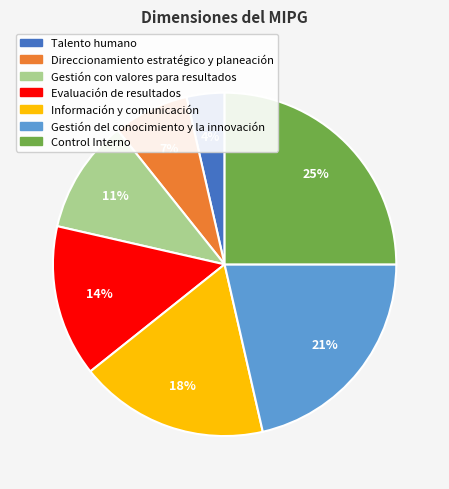

Combined, do Talento humano and Gestión del conocimiento y la innovación account for over 50%?

No